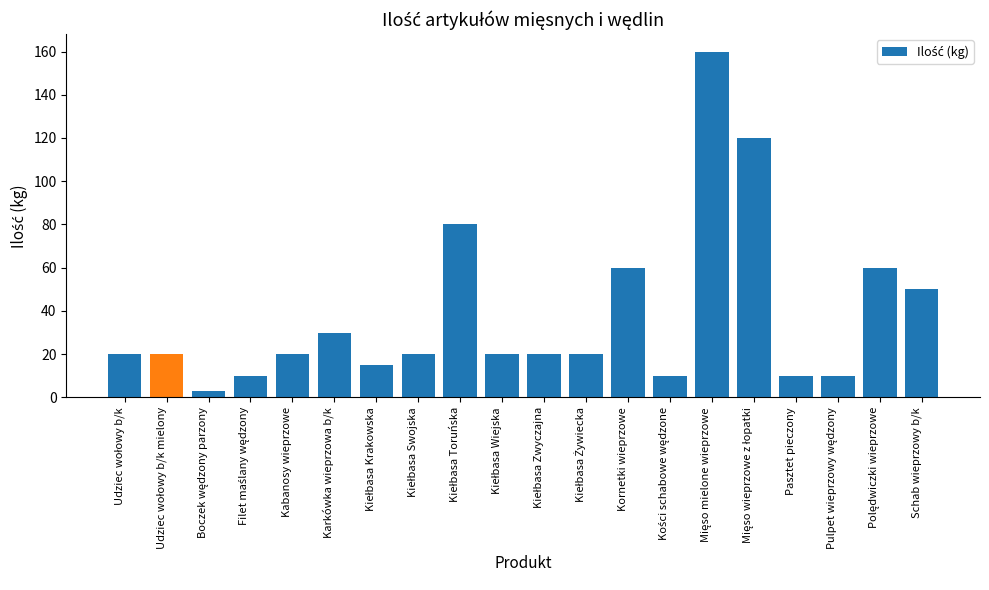

Reading left to right, transcribe all the data shown in this chart.

20	20	3	10	20	30	15	20	80	20	20	20	60	10	160	120	10	10	60	50